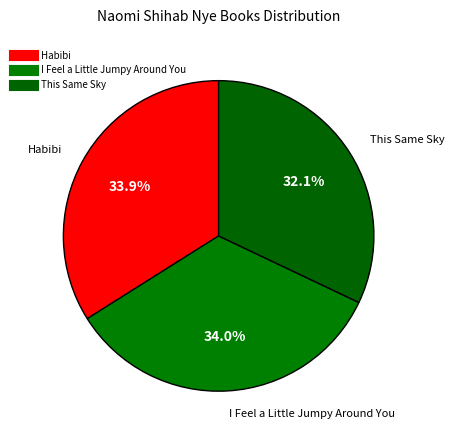

Count the number of slices in the pie.

3